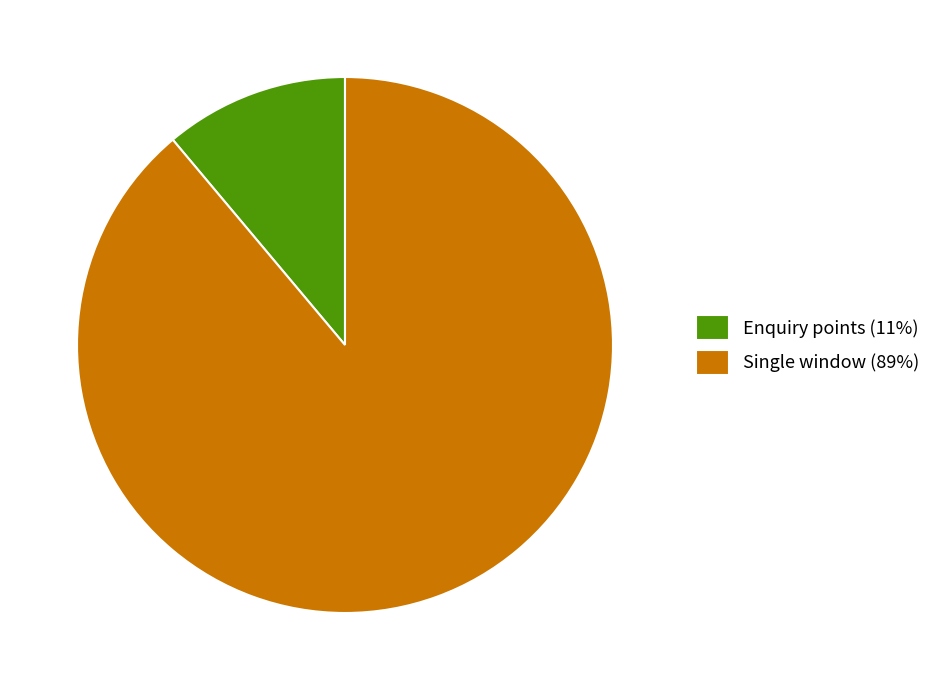

Do Enquiry points (11%) and Single window (89%) together represent more than half of the pie?

Yes